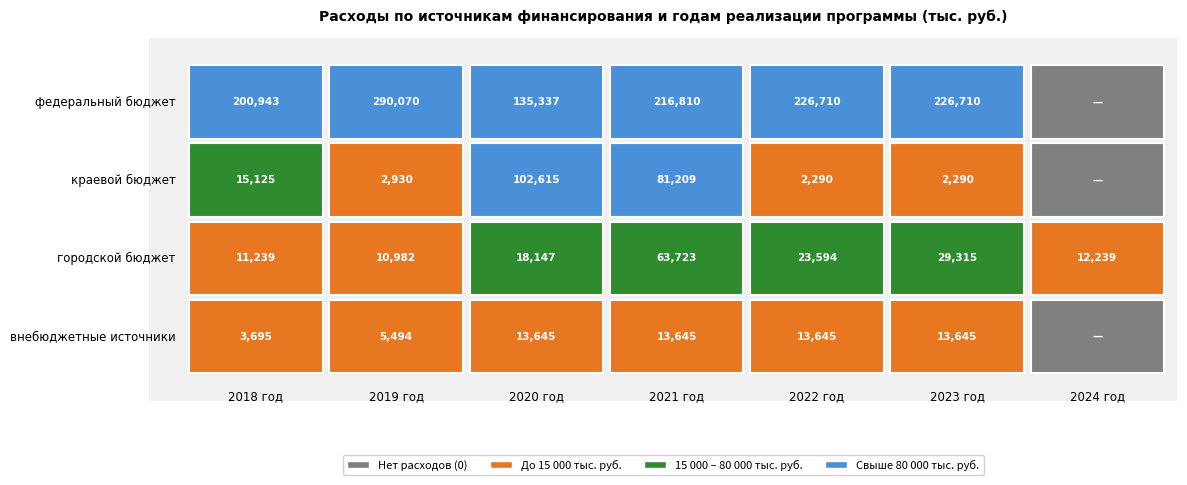

What is the total value across all series at 2?

269743.9